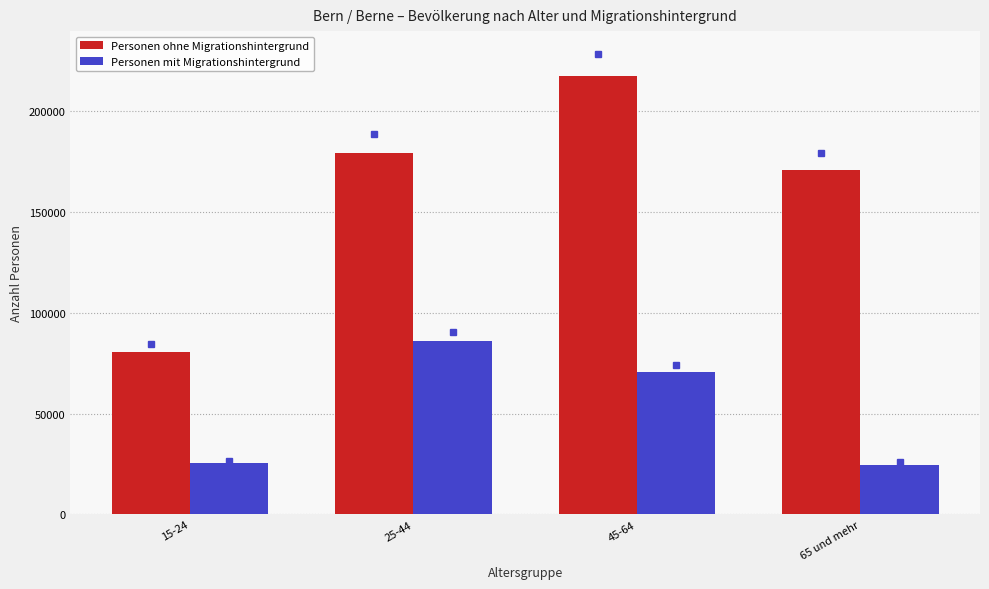

Which series has the widest spread of values?

Personen ohne Migrationshintergrund